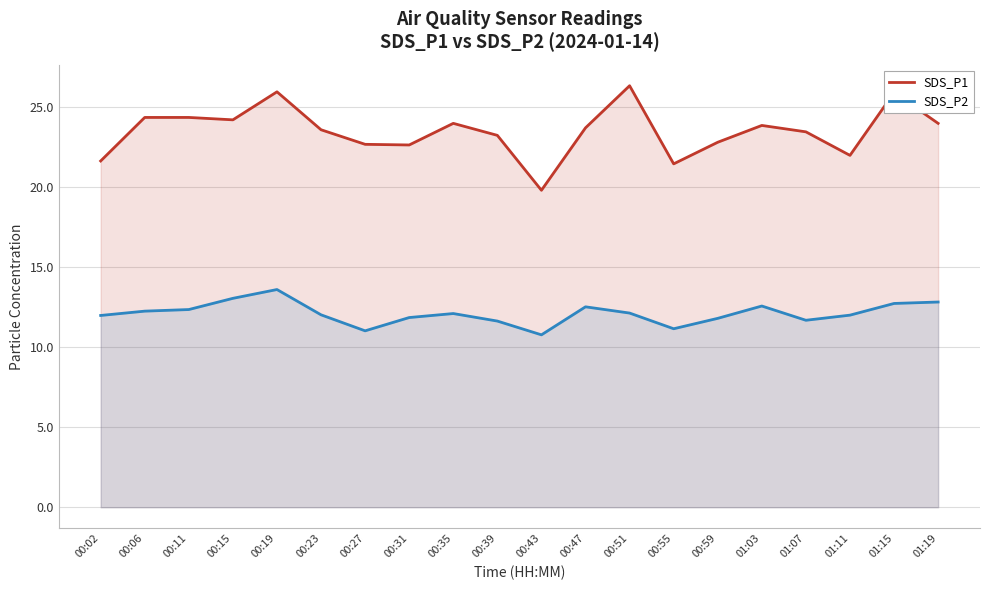

Reading right to left, transcribe all the data shown in this chart.

SDS_P1: 24.0	25.9	22.0	23.4	23.9	22.8	21.4	26.3	23.7	19.8	23.2	24.0	22.6	22.7	23.6	25.9	24.2	24.4	24.4	21.6
SDS_P2: 12.8	12.7	12.0	11.7	12.6	11.8	11.2	12.1	12.5	10.8	11.6	12.1	11.8	11.0	12.0	13.6	13.1	12.3	12.2	12.0